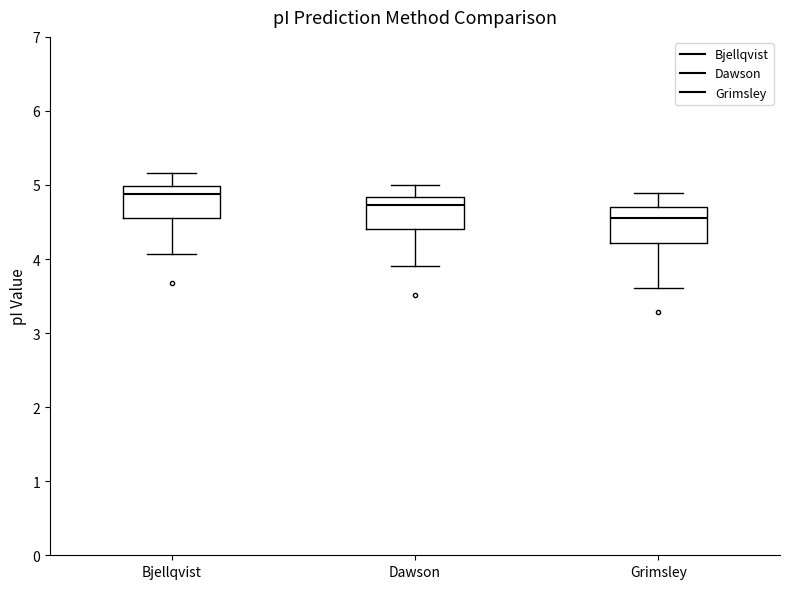

Which box's median line is the highest?

Bjellqvist